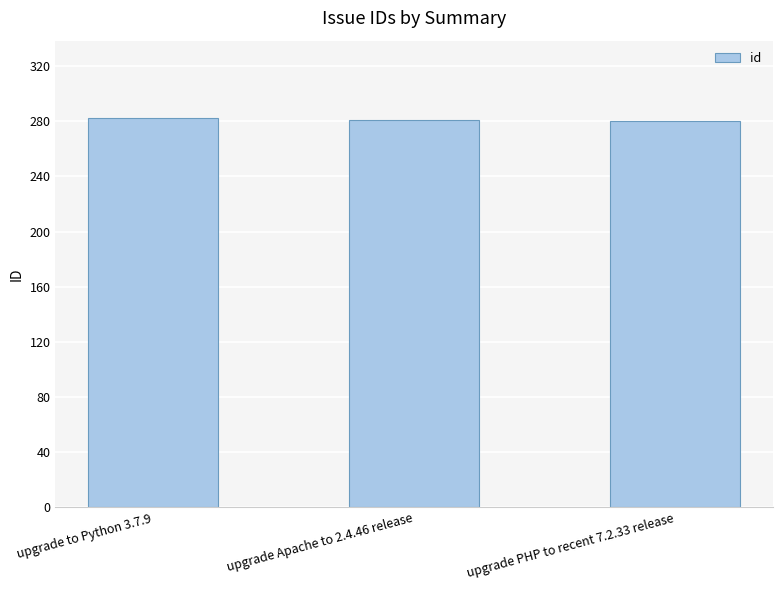

Does the chart contain any negative values?

No